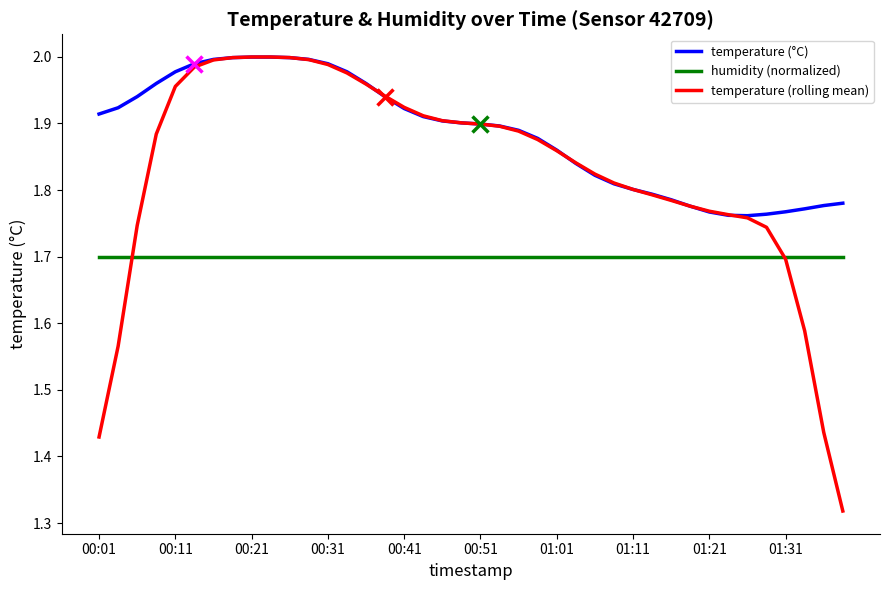

True or false: humidity (normalized) and temperature (°C) intersect in this chart.

False